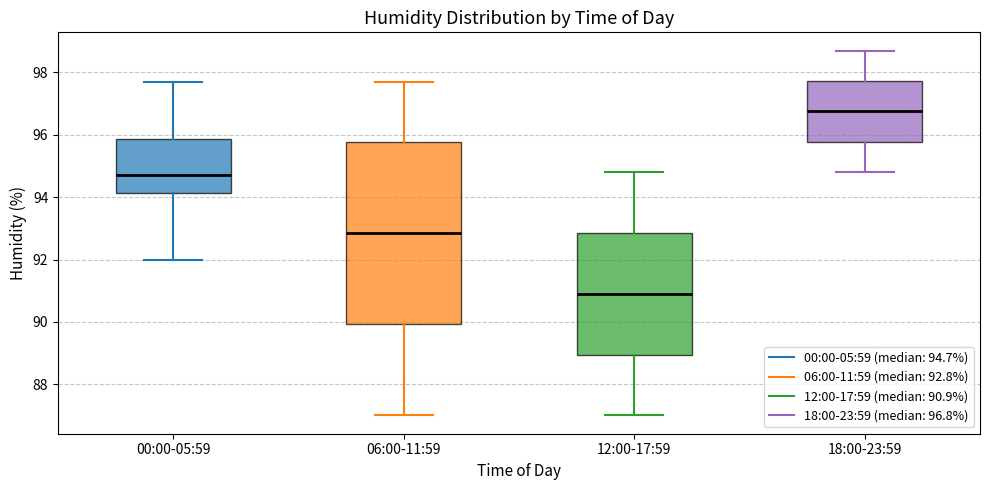

Reading left to right, transcribe this box plot: for each box, give where its median line is, the range the box spans, and where its two whiskers end, as read against the y-axis. The values are not printed on the chart, so give them approximately, as read against the axis.

00:00-05:59: median 94.8, box 94.2 to 95.8, whiskers 92.0 to 97.8
06:00-11:59: median 92.8, box 90.0 to 95.8, whiskers 87.0 to 97.8
12:00-17:59: median 91.0, box 89.0 to 92.8, whiskers 87.0 to 94.8
18:00-23:59: median 96.8, box 95.8 to 97.8, whiskers 94.8 to 98.8